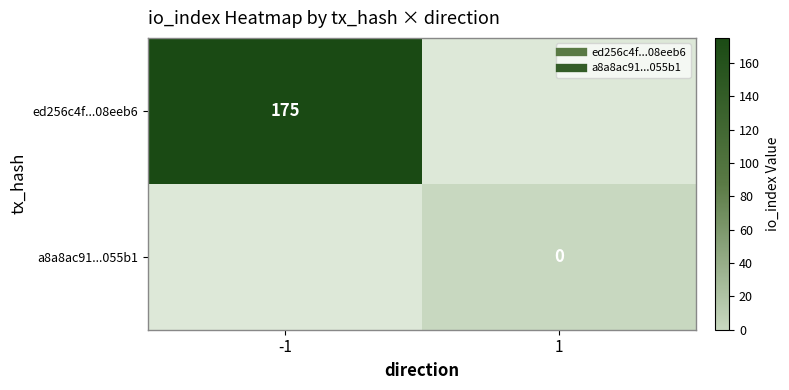

Rank the series at 1 from lowest to highest value.

ed256c4f...08eeb6, a8a8ac91...055b1